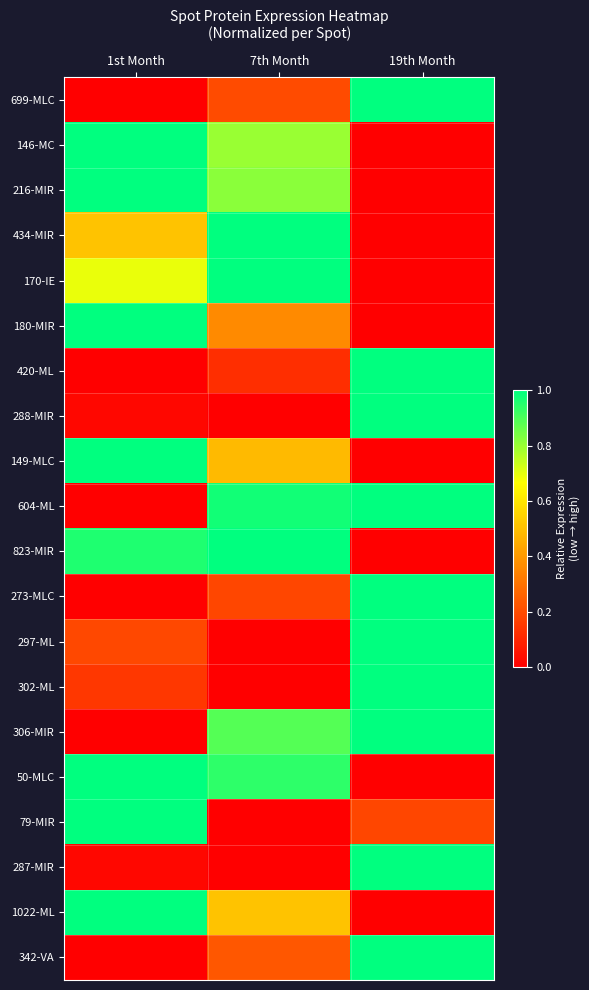

Reading left to right, extract all data points from this chart.

699-MLC: 1st Month=0.0	7th Month=0.2	19th Month=1.0
146-MC: 1st Month=1.0	7th Month=0.8	19th Month=0.0
216-MIR: 1st Month=1.0	7th Month=0.8	19th Month=0.0
434-MIR: 1st Month=0.5	7th Month=1.0	19th Month=0.0
170-IE: 1st Month=0.7	7th Month=1.0	19th Month=0.0
180-MIR: 1st Month=1.0	7th Month=0.4	19th Month=0.0
420-ML: 1st Month=0.0	7th Month=0.1	19th Month=1.0
288-MIR: 1st Month=0.0	7th Month=0.0	19th Month=1.0
149-MLC: 1st Month=1.0	7th Month=0.5	19th Month=0.0
604-ML: 1st Month=0.0	7th Month=1.0	19th Month=1.0
823-MIR: 1st Month=1.0	7th Month=1.0	19th Month=0.0
273-MLC: 1st Month=0.0	7th Month=0.2	19th Month=1.0
297-ML: 1st Month=0.2	7th Month=0.0	19th Month=1.0
302-ML: 1st Month=0.1	7th Month=0.0	19th Month=1.0
306-MIR: 1st Month=0.0	7th Month=0.9	19th Month=1.0
50-MLC: 1st Month=1.0	7th Month=0.9	19th Month=0.0
79-MIR: 1st Month=1.0	7th Month=0.0	19th Month=0.2
287-MIR: 1st Month=0.0	7th Month=0.0	19th Month=1.0
1022-ML: 1st Month=1.0	7th Month=0.5	19th Month=0.0
342-VA: 1st Month=0.0	7th Month=0.2	19th Month=1.0